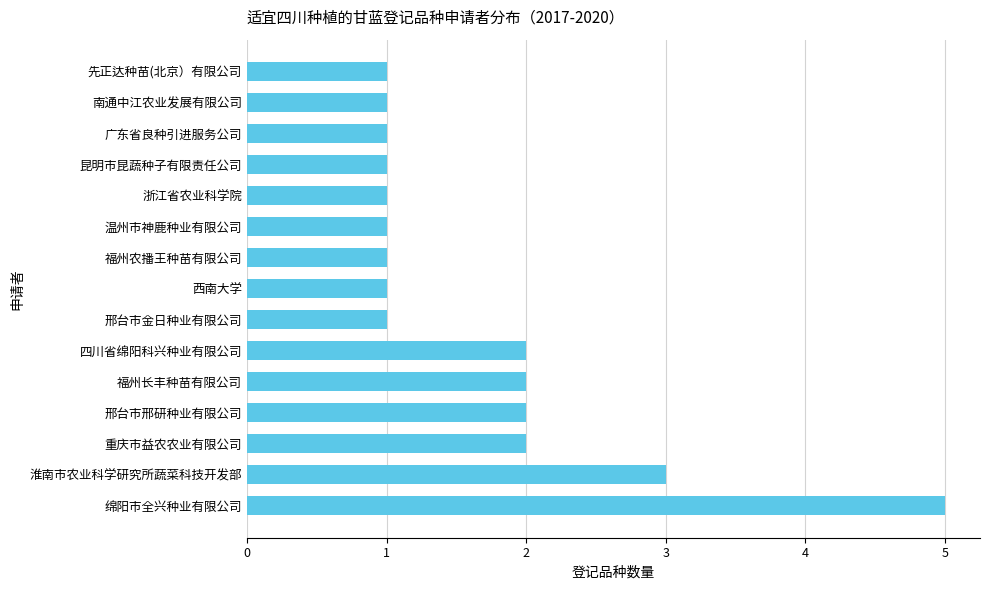

Which has a higher value, 邢台市邢研种业有限公司 or 温州市神鹿种业有限公司?

邢台市邢研种业有限公司